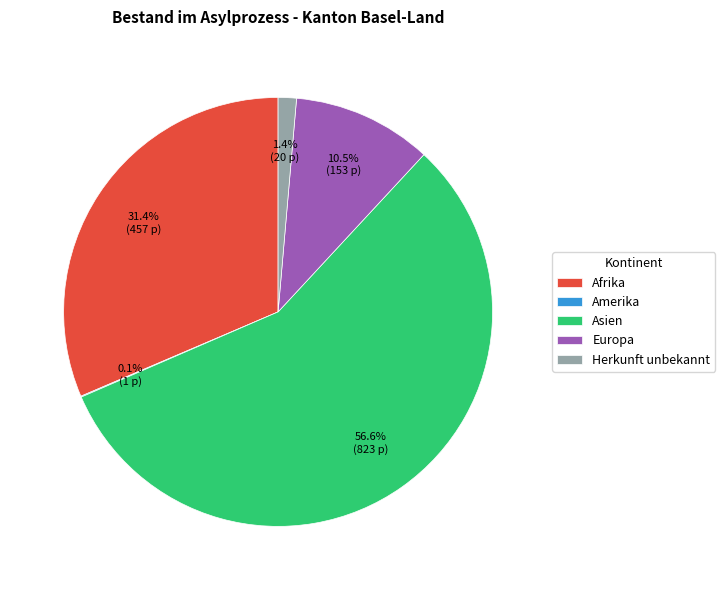

Which slice represents more than half of the pie?

Asien